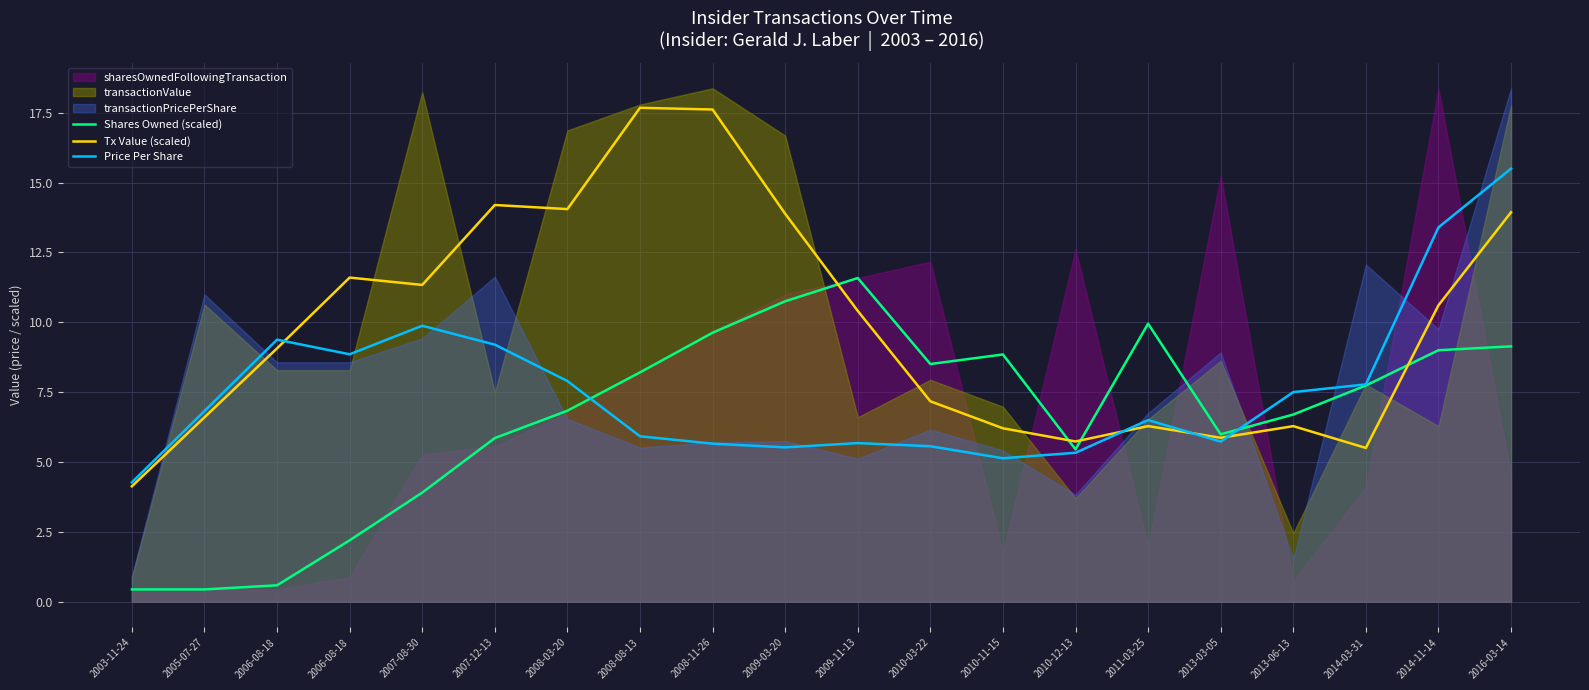

Which has a higher value, 2010-12-13 or 2011-03-25?

2011-03-25